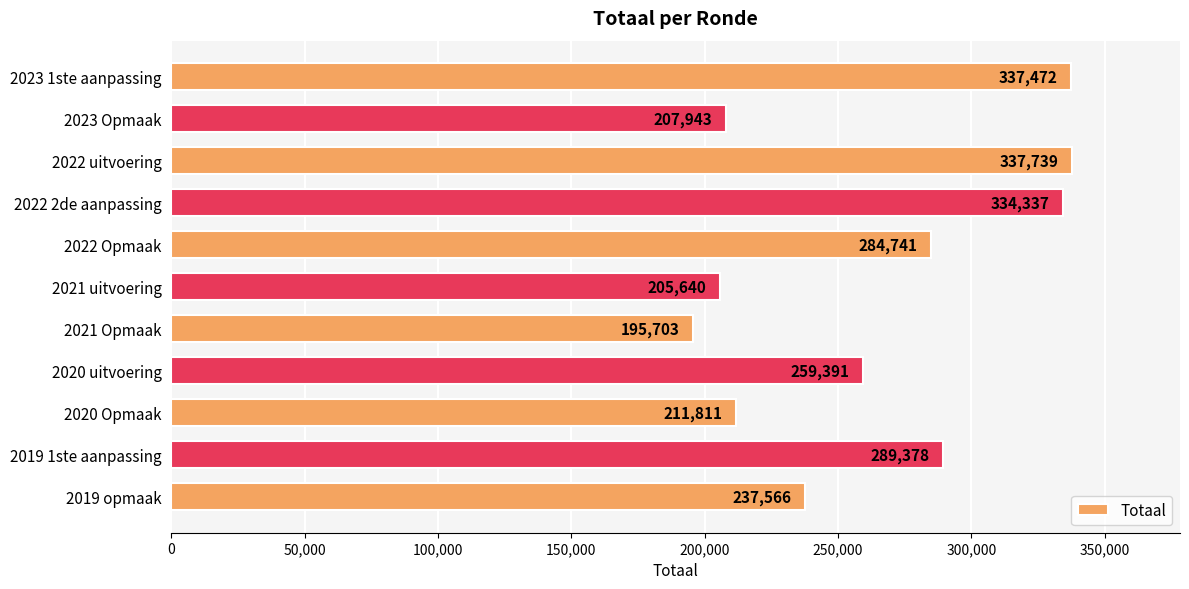

What is the change in value from 2022 uitvoering to 2021 Opmaak?

-142036